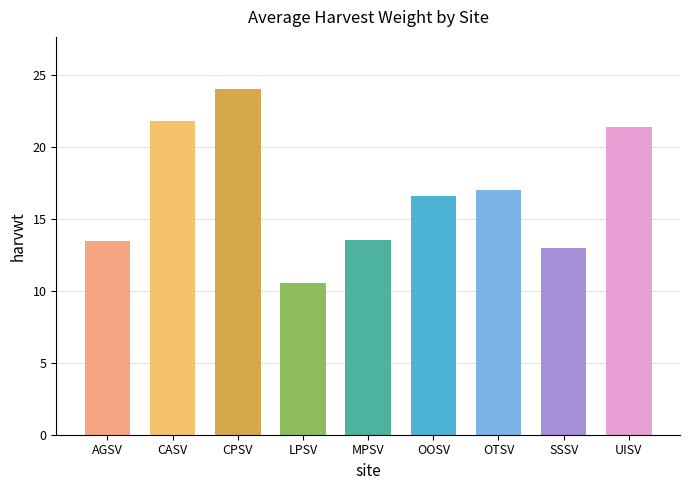

Reading left to right, extract all data points from this chart.

13.5	21.9	24.1	10.5	13.5	16.6	17.1	13.0	21.4